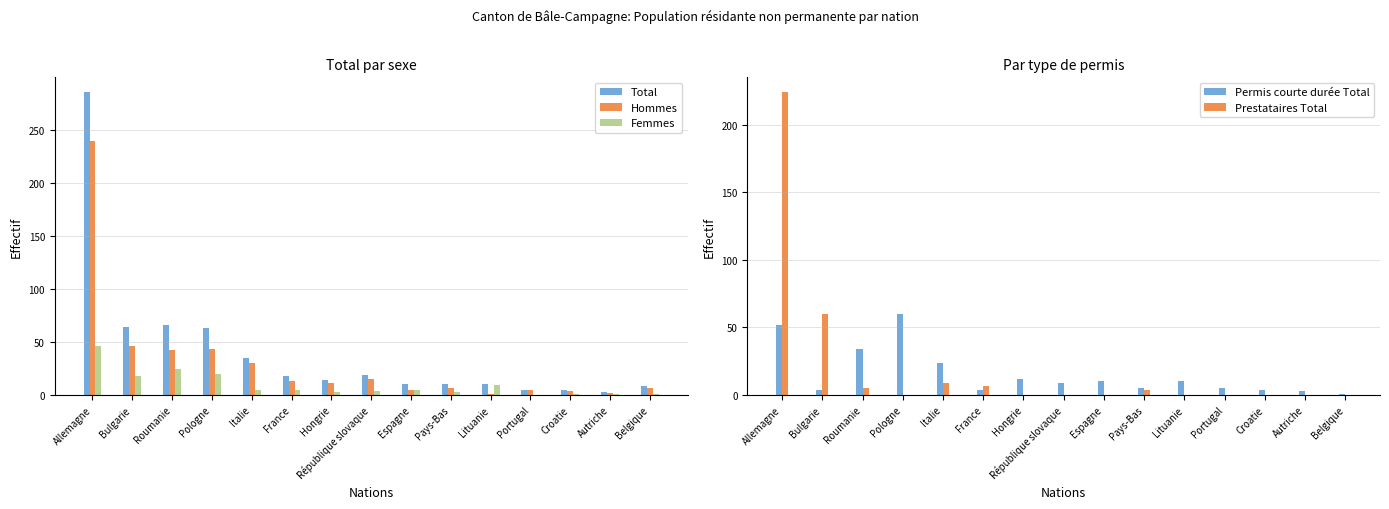

Is the value of Hommes at République slovaque greater than the value of Total at Roumanie?

No